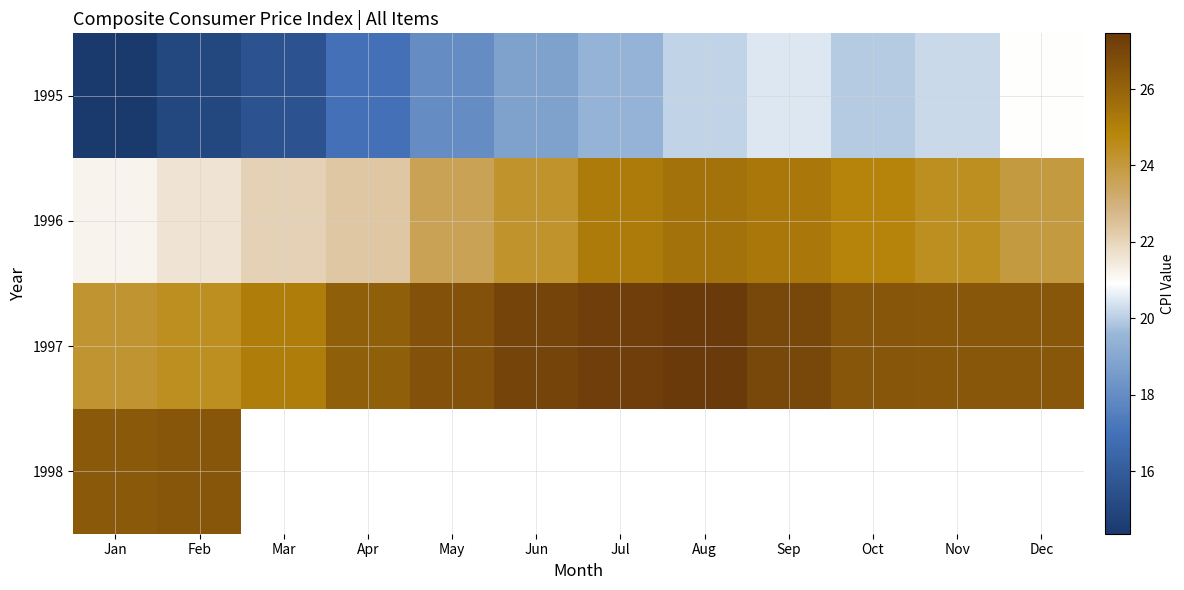

The 1996 series shows 9.4 at Jun. True or false?

False